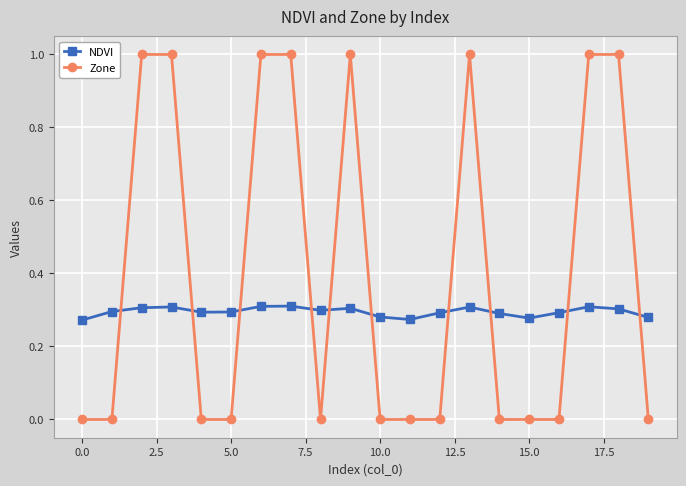

At how many categories does at least one series exceed 0?

20